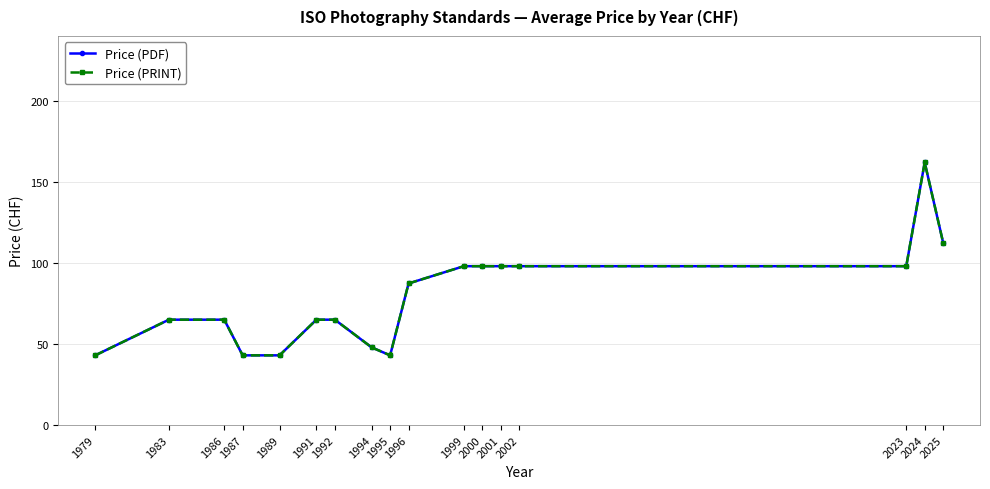

How many interior local peaks does the Price (PDF) series have?

1